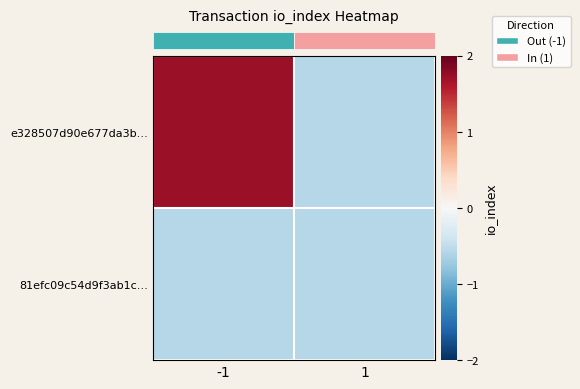

Between -1 and 1, which series saw the biggest shift?

row_0